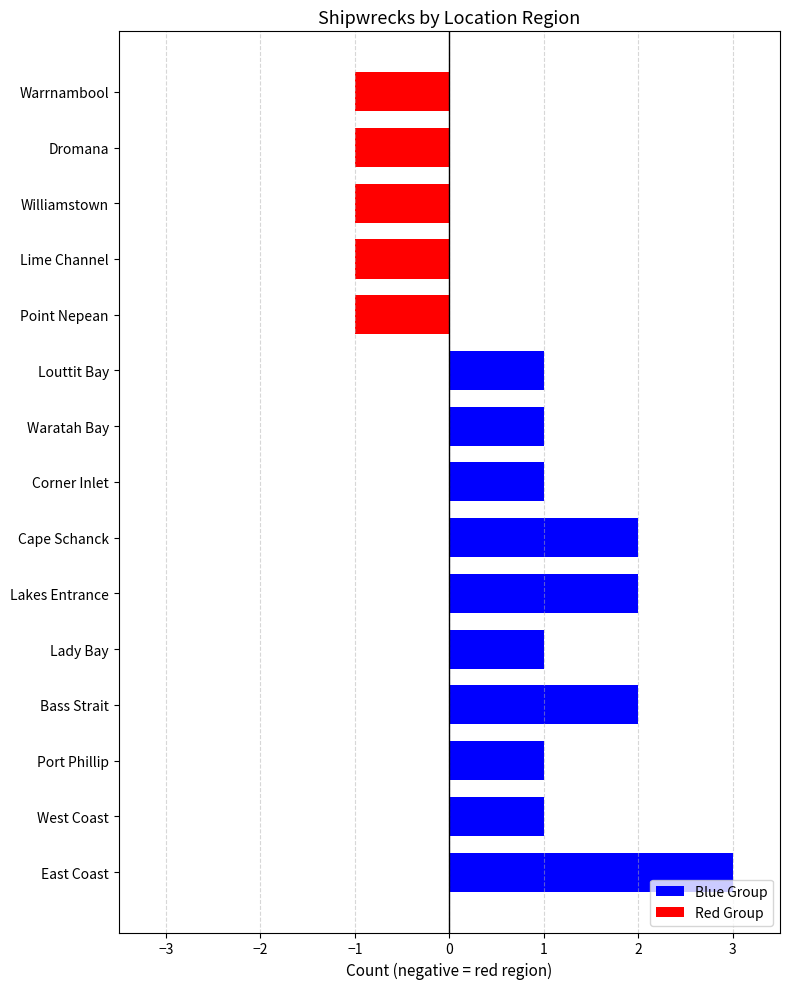

What position from the left is Lakes Entrance?

6